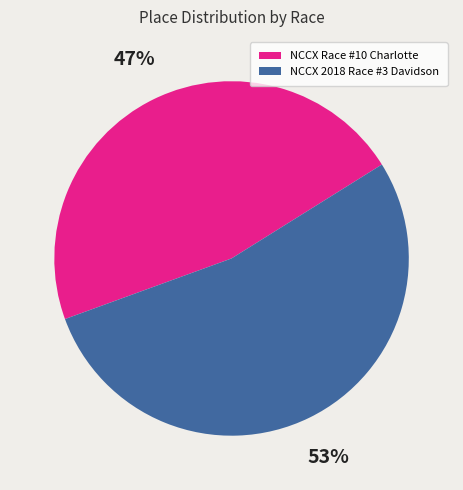

Rank the categories by value from lowest to highest.

NCCX Race #10 Charlotte, NCCX 2018 Race #3 Davidson